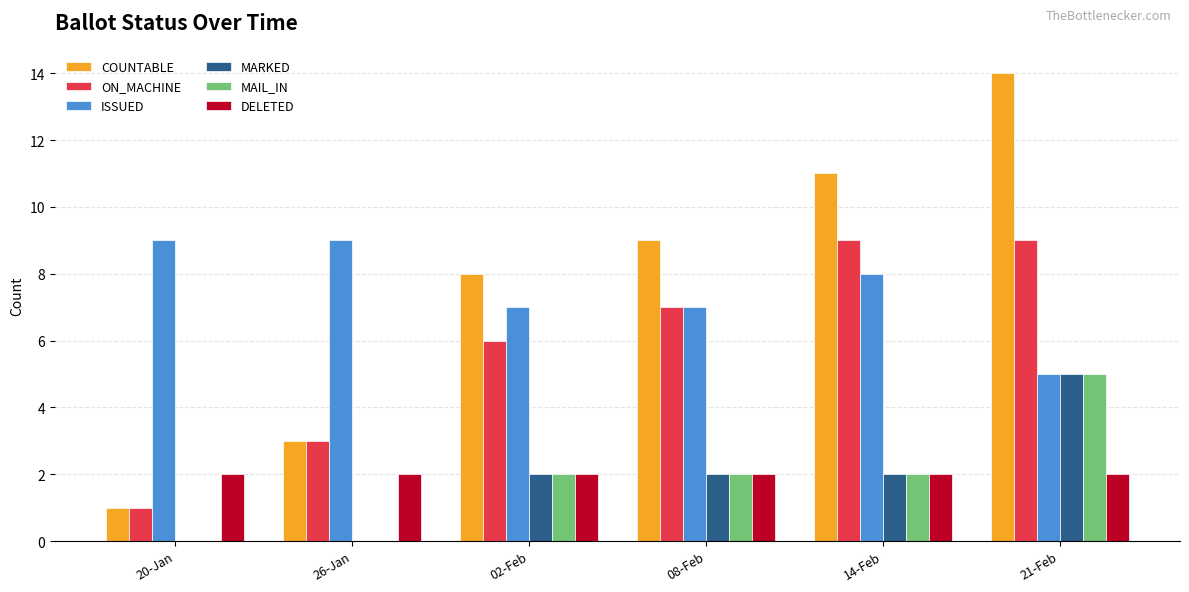

Reading right to left, what are all the values shown in this chart?

COUNTABLE: 21-Feb=14	14-Feb=11	08-Feb=9	02-Feb=8	26-Jan=3	20-Jan=1
ON_MACHINE: 21-Feb=9	14-Feb=9	08-Feb=7	02-Feb=6	26-Jan=3	20-Jan=1
ISSUED: 21-Feb=5	14-Feb=8	08-Feb=7	02-Feb=7	26-Jan=9	20-Jan=9
MARKED: 21-Feb=5	14-Feb=2	08-Feb=2	02-Feb=2	26-Jan=0	20-Jan=0
MAIL_IN: 21-Feb=5	14-Feb=2	08-Feb=2	02-Feb=2	26-Jan=0	20-Jan=0
DELETED: 21-Feb=2	14-Feb=2	08-Feb=2	02-Feb=2	26-Jan=2	20-Jan=2